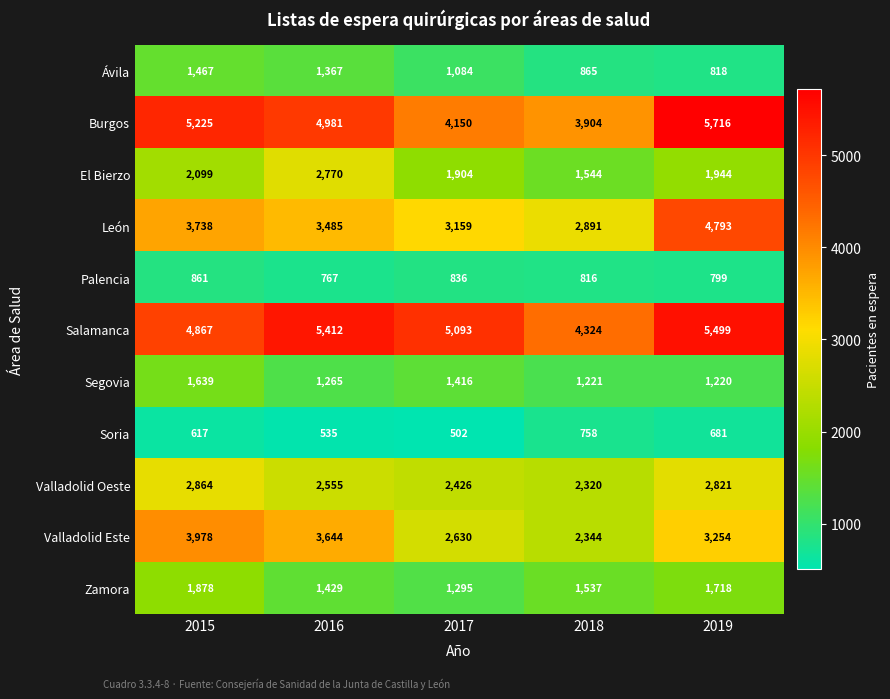

What is the difference between the Ávila values at 2015 and 2016?

100